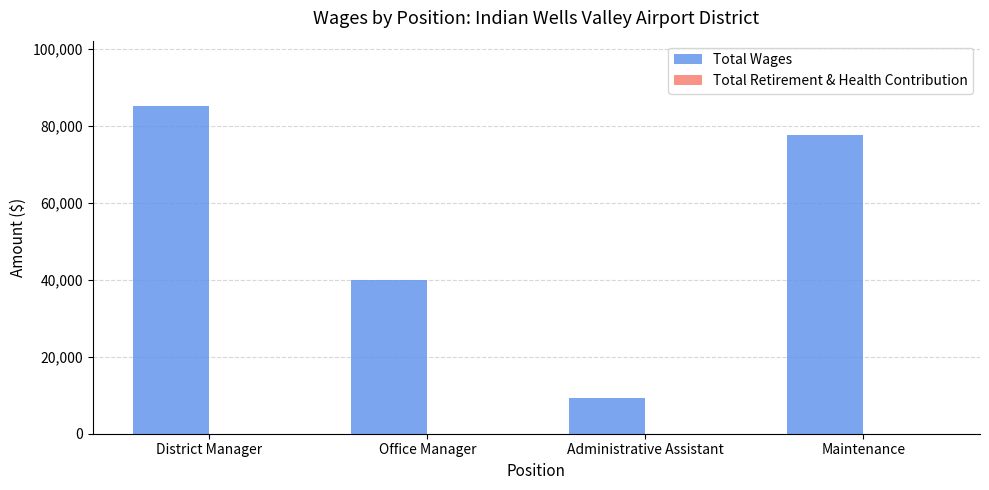

What is the label of the 4th bar from the right?

District Manager